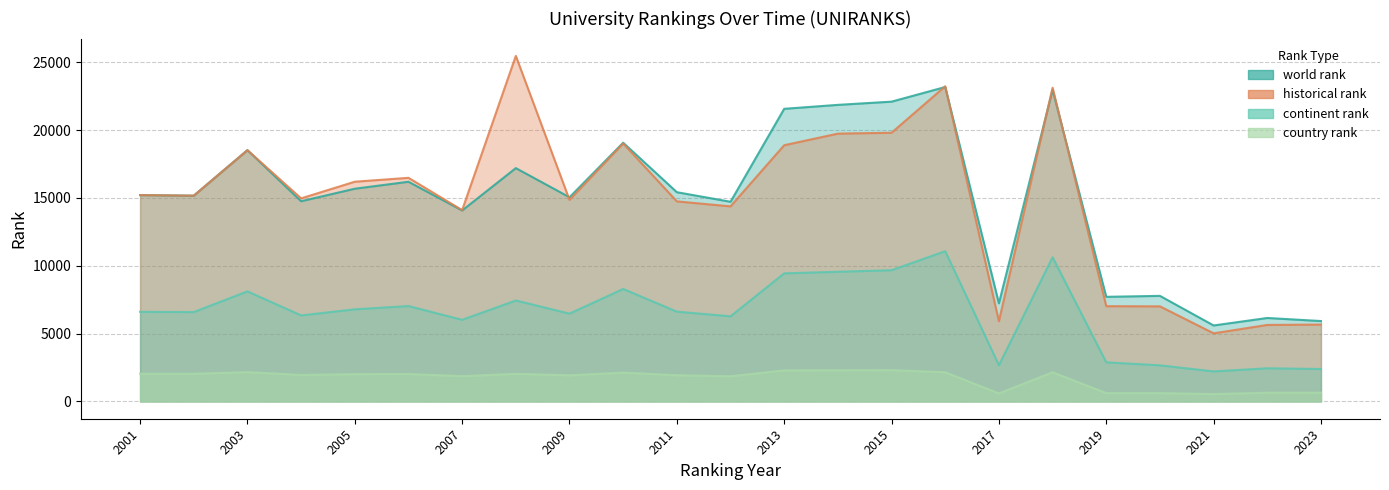

How many values in the continent rank series are below 6605?

11